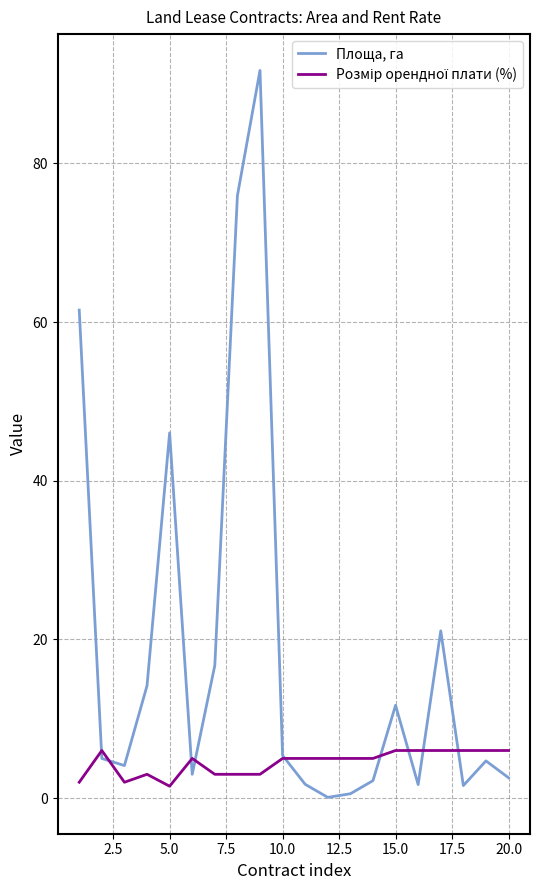

At which label is Площа, га closest to 45?

5.0